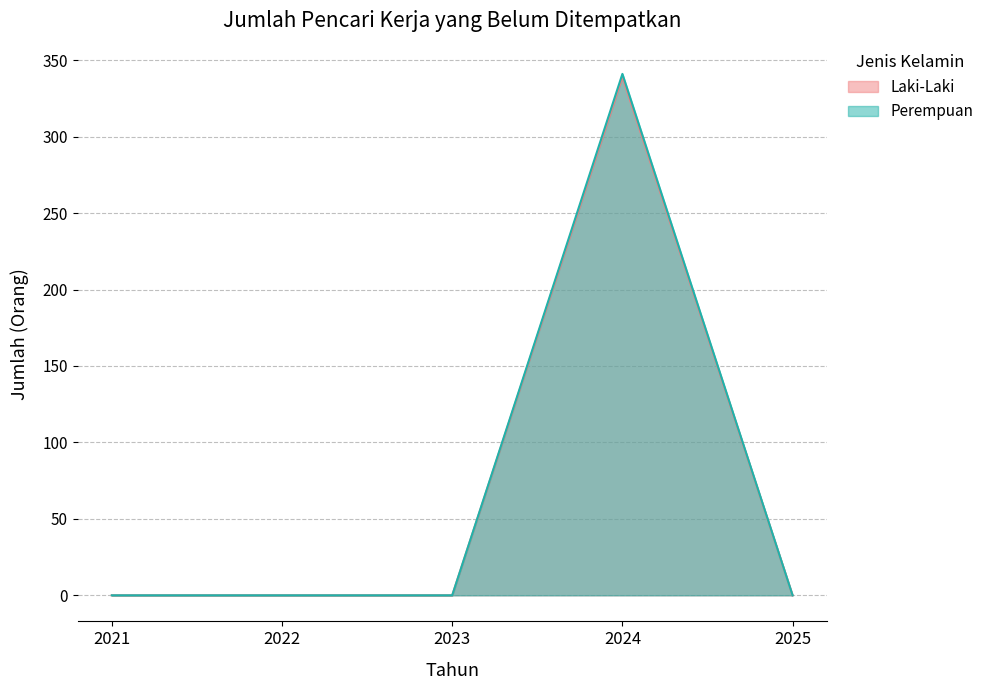

List the labels in order of Perempuan value, largest first.

2024, 2021, 2022, 2023, 2025